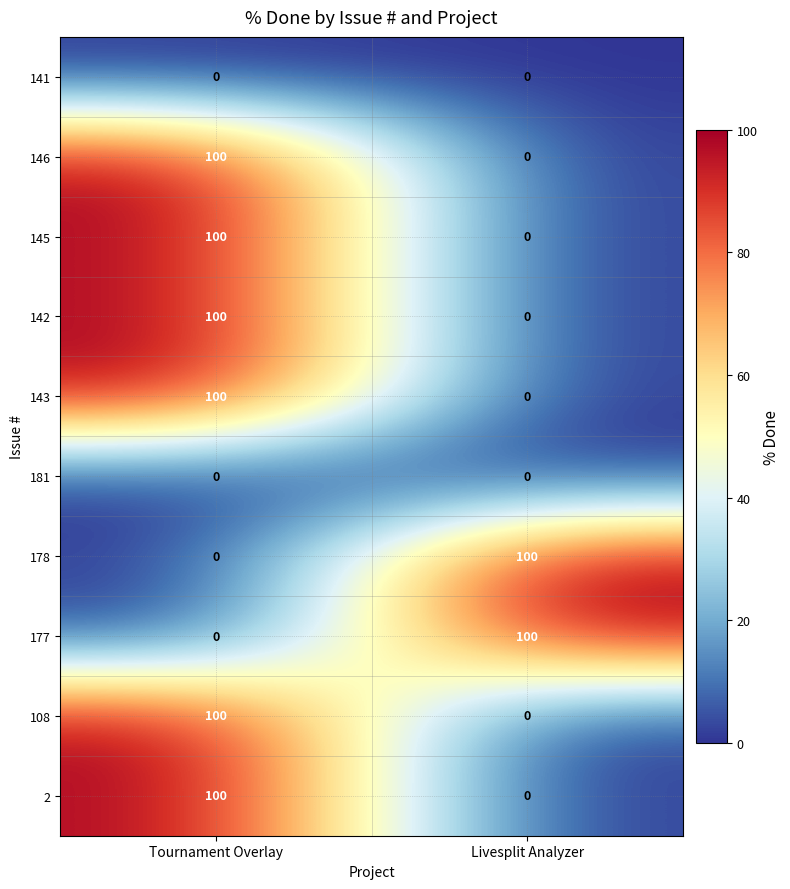

Rank the categories by 142 value from highest to lowest.

Tournament Overlay, Livesplit Analyzer